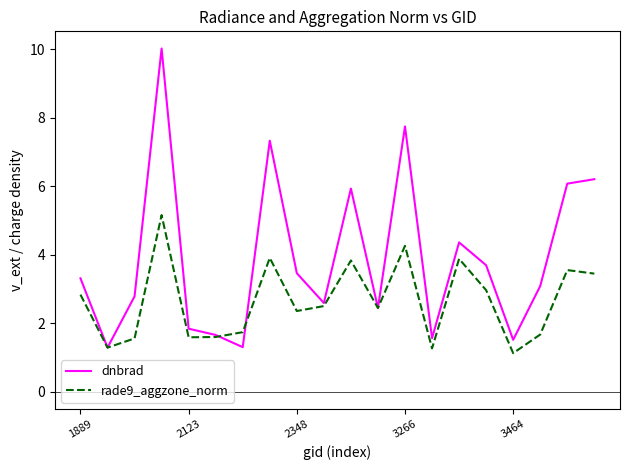

Which series has the largest range (max minus min)?

dnbrad